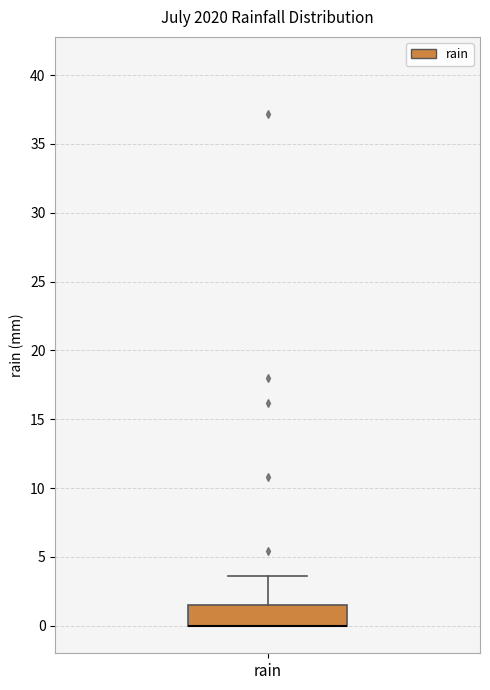

Read this box plot against the y-axis: the position of the median line, the range covered by the box, and the ends of both whiskers. The values are not printed on the chart, so give them approximately, as read against the axis.

median 0.0 (drawn on the box's lower edge), box 0.0 to 1.5, whiskers 0.0 to 3.5